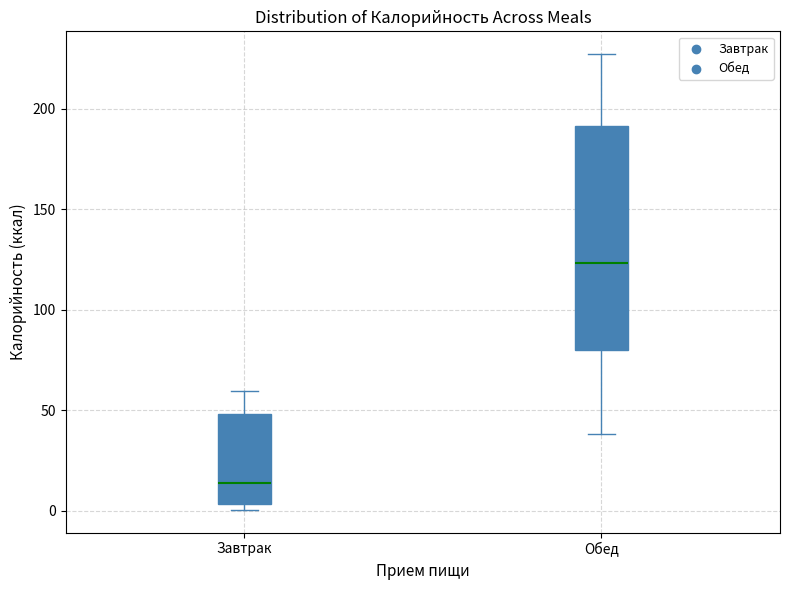

Which box's median line is the lowest?

Завтрак